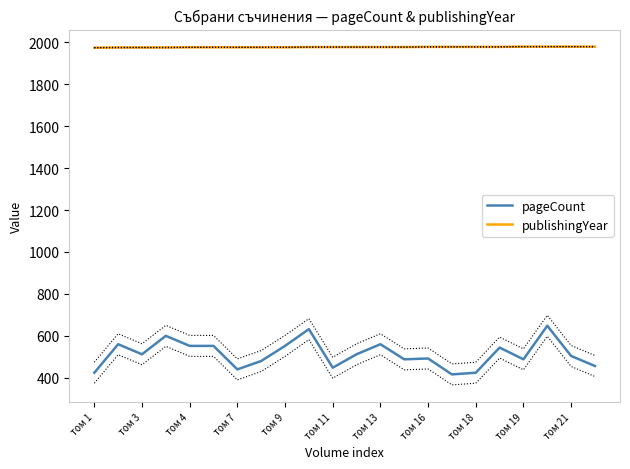

True or false: pageCount and publishingYear intersect in this chart.

False